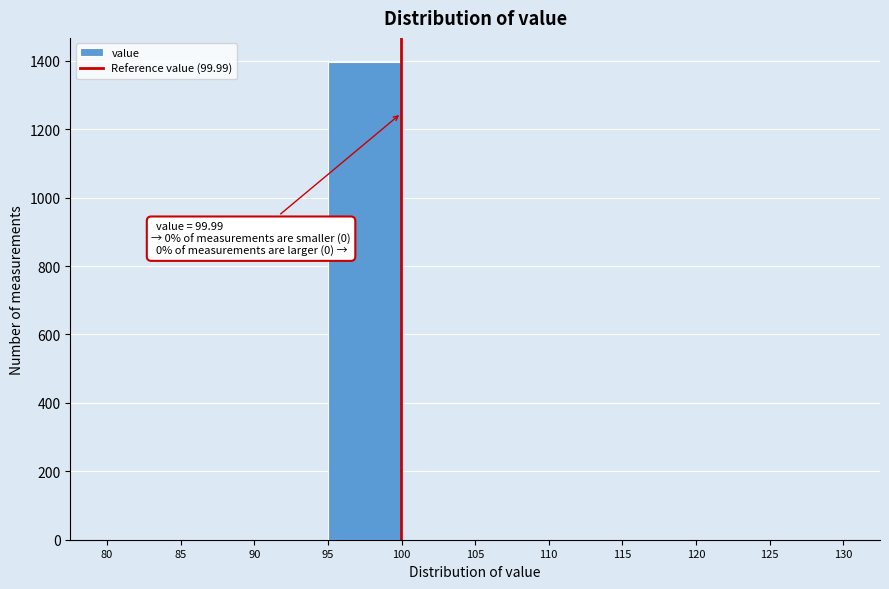

Which range on the x-axis has the tallest bar?

95 to 100